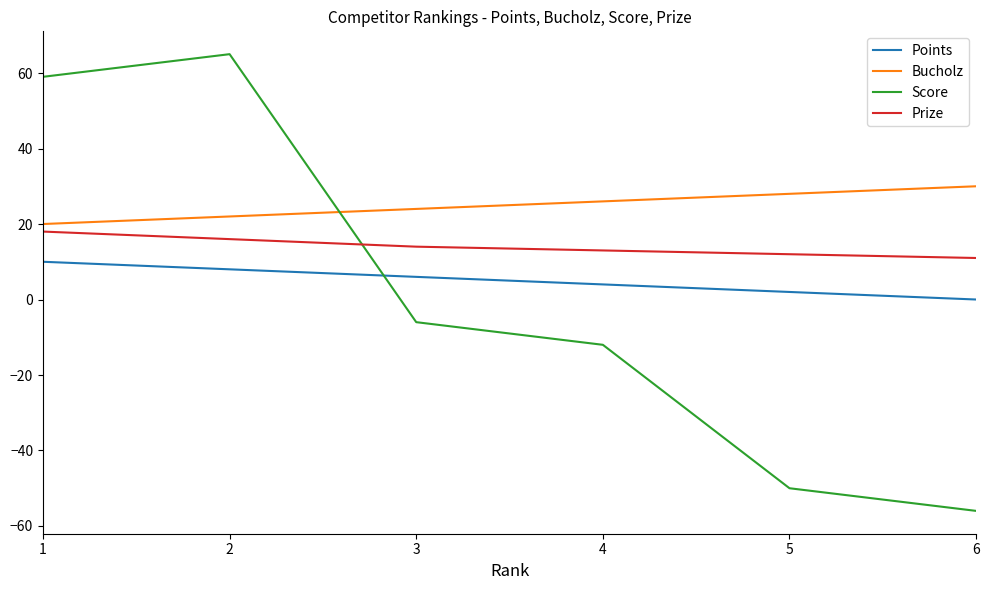

What is the minimum value for Bucholz?

20